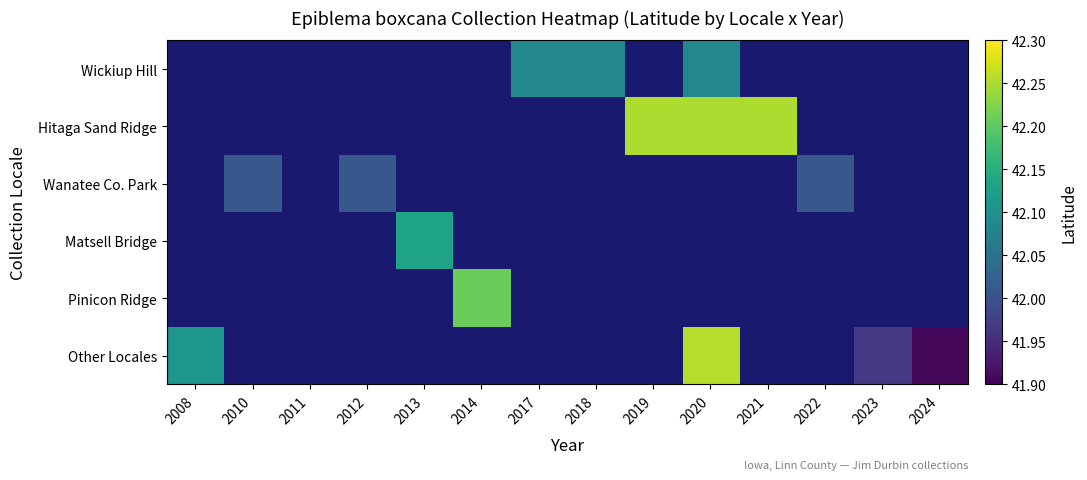

How many values in Other Locales are above zero?

4